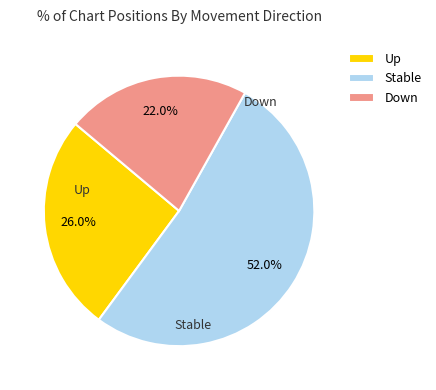

Which category has the biggest portion of the pie?

Stable